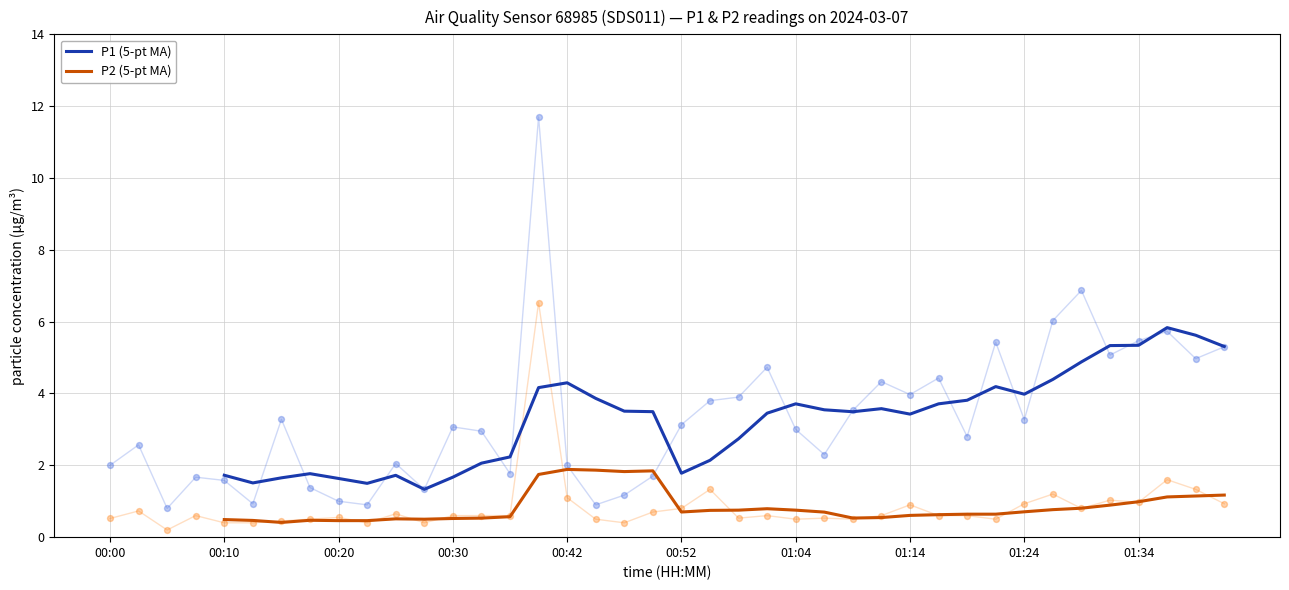

True or false: P1 (5-pt MA) and P2 (5-pt MA) cross at least once.

False